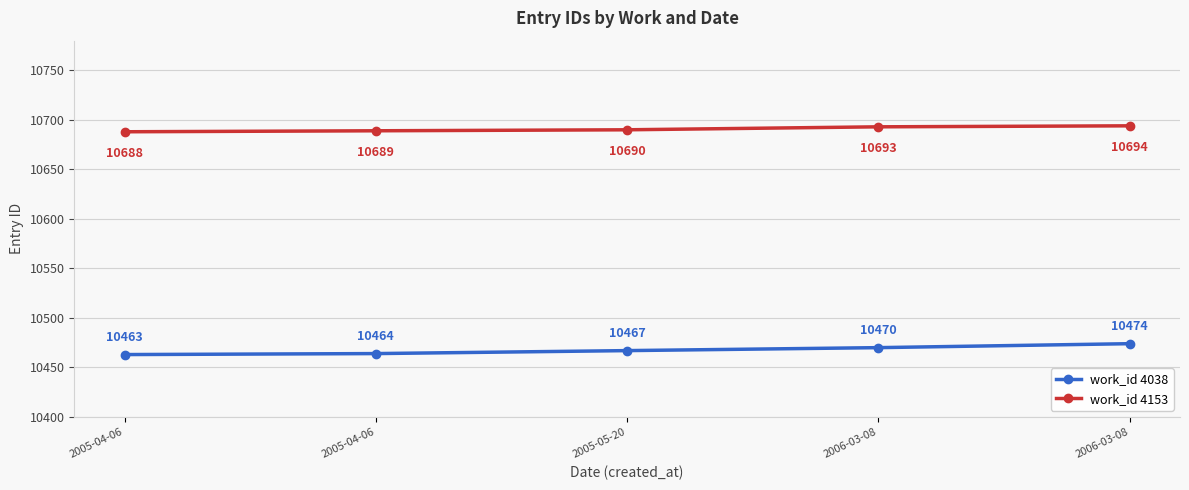

Rank the series by their average value, from highest to lowest.

work_id 4153, work_id 4038